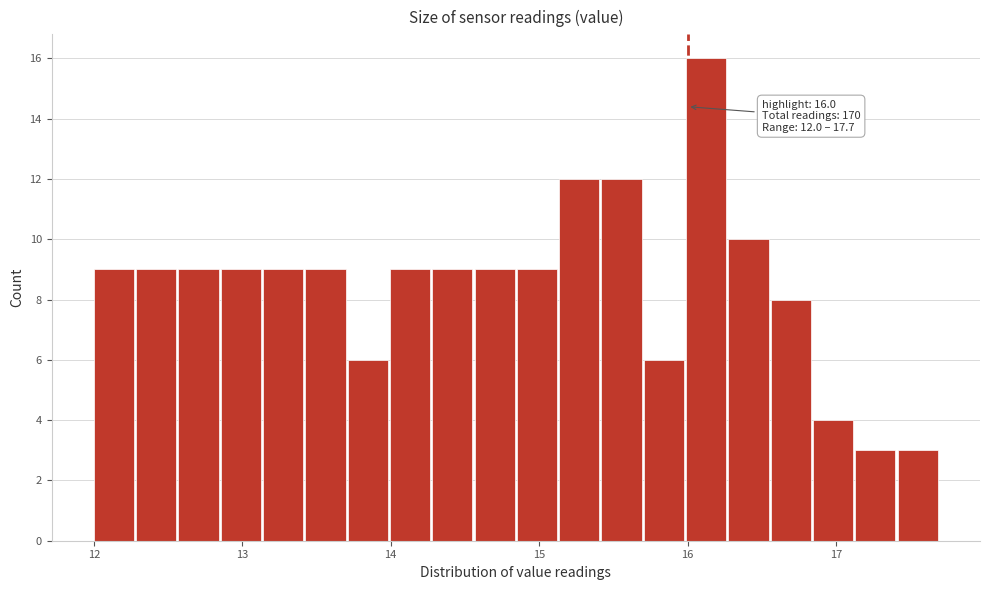

Read against the x-axis, roughly where is the centre of the tallest bar?

16.1